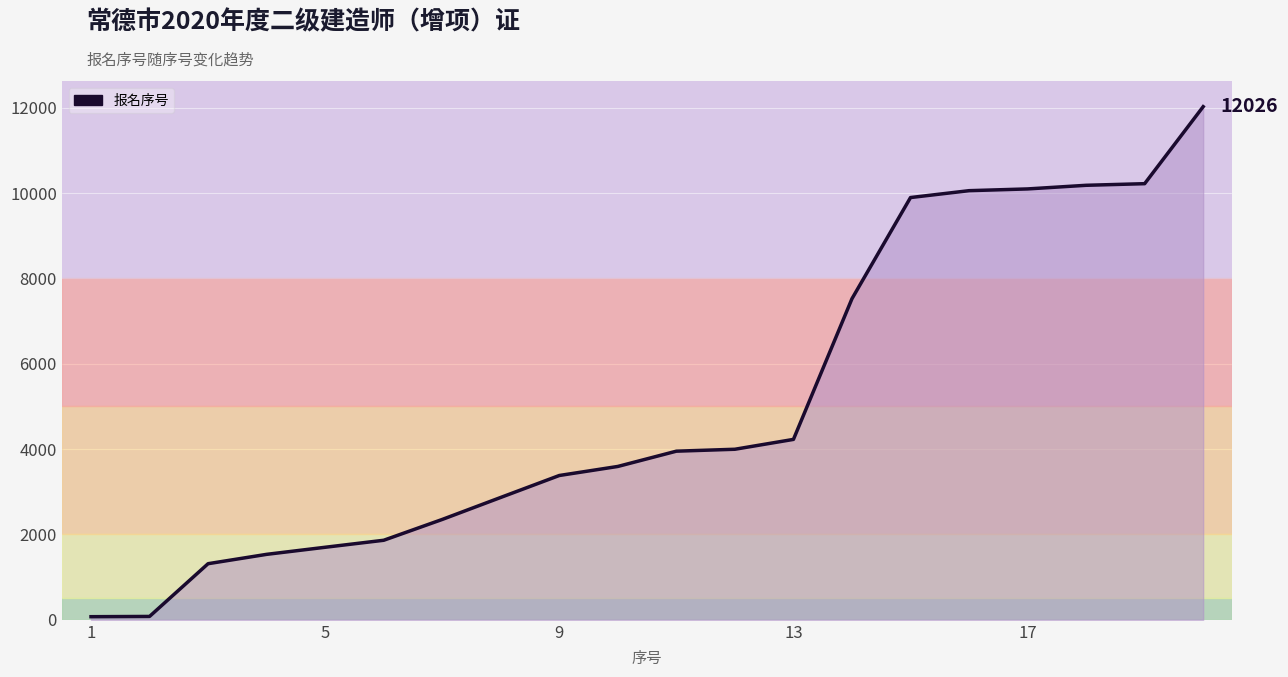

What is the greatest value displayed?

12026